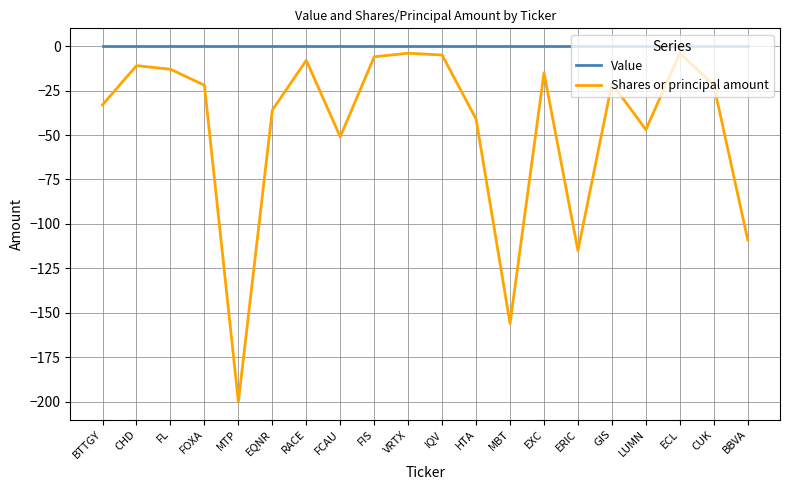

True or false: Shares or principal amount has more than 0 points higher than both neighbors.

True